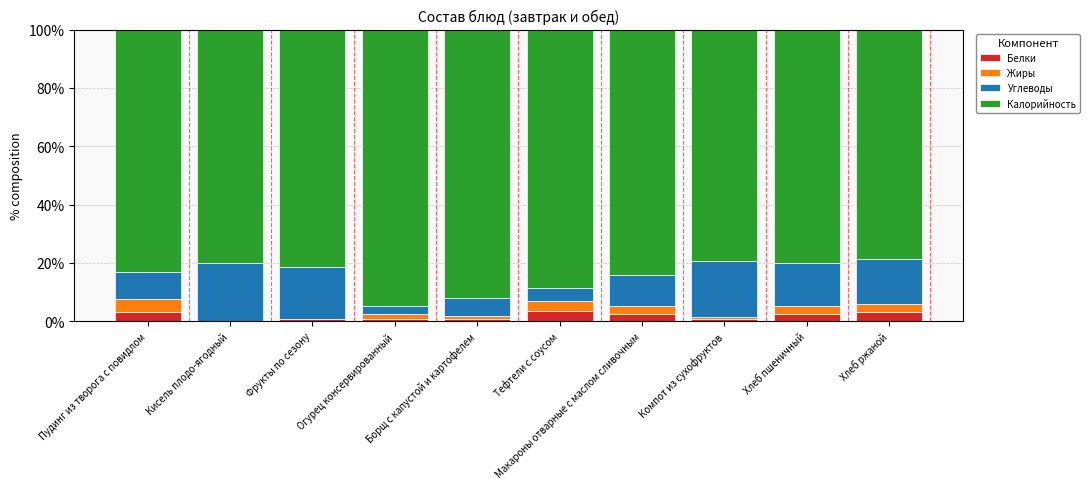

What is the maximum value for Белки?

3.4